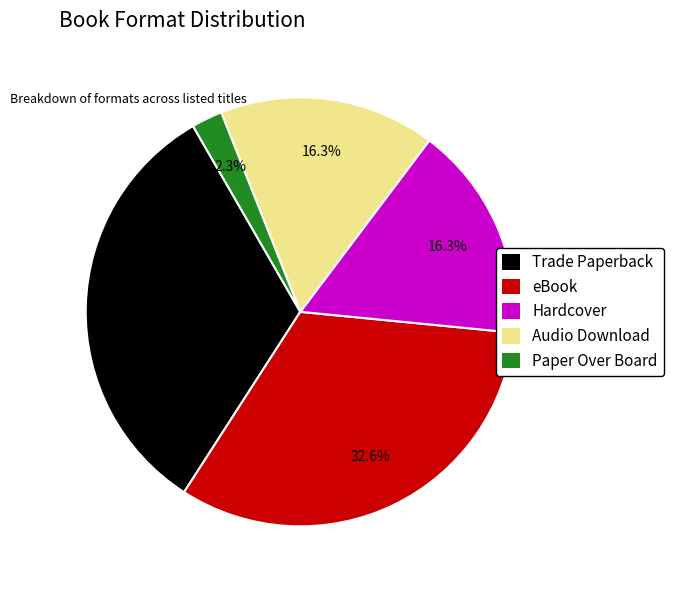

To the nearest percent, what portion does Trade Paperback represent?

33%